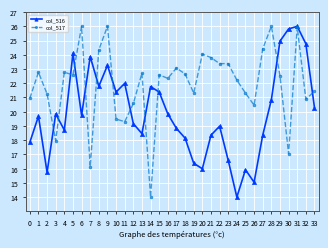

What are all the series names shown in the legend?

col_516, col_517